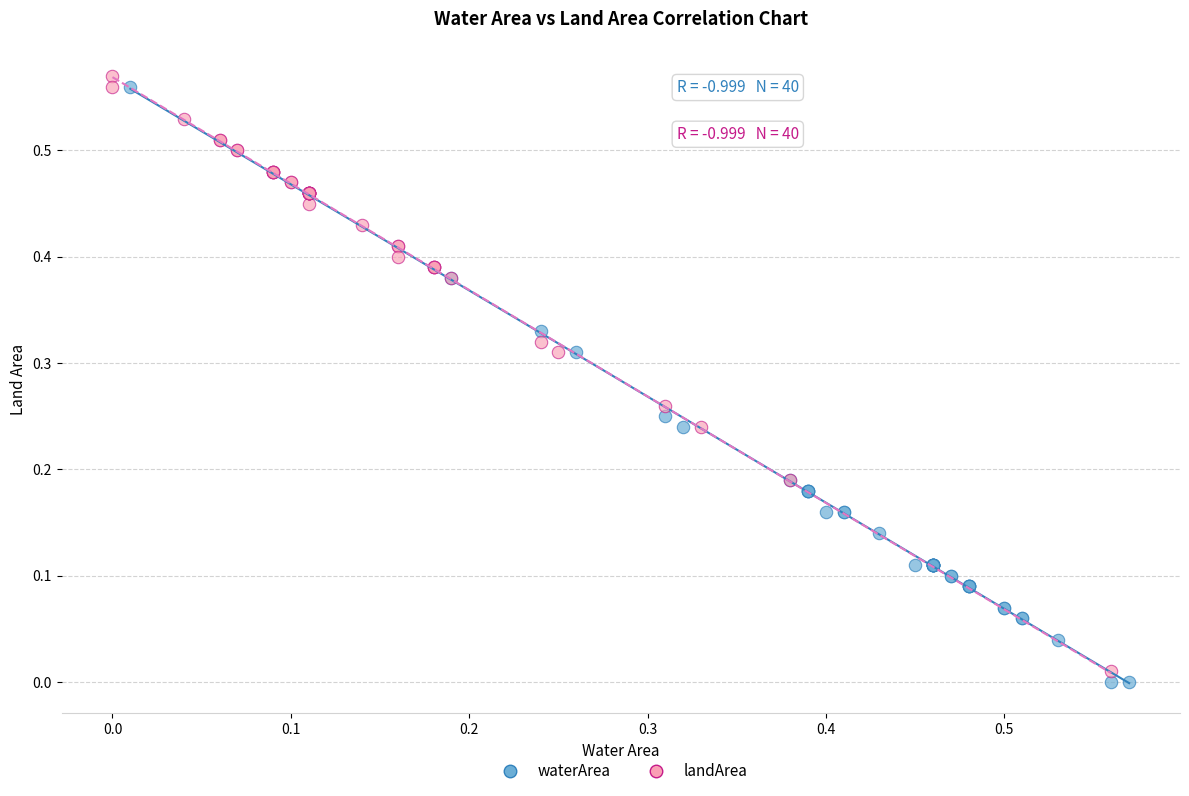

What are all the series names shown in the legend?

waterArea, landArea